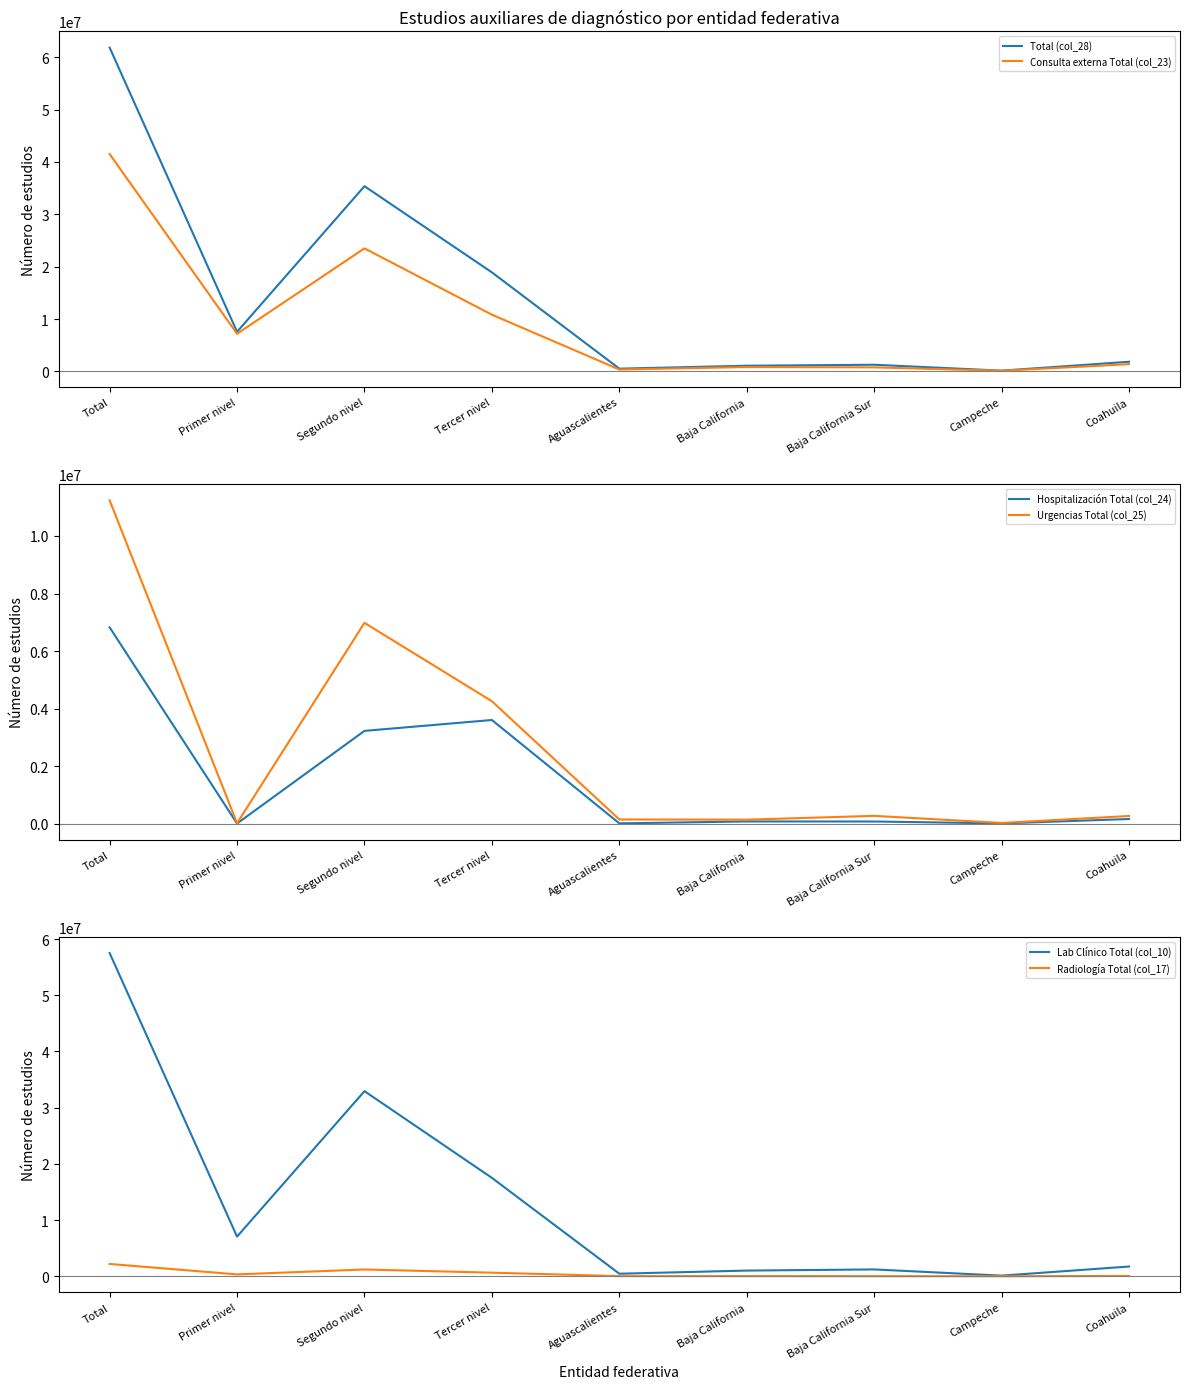

What is the total value across all series at Primer nivel?

22150806